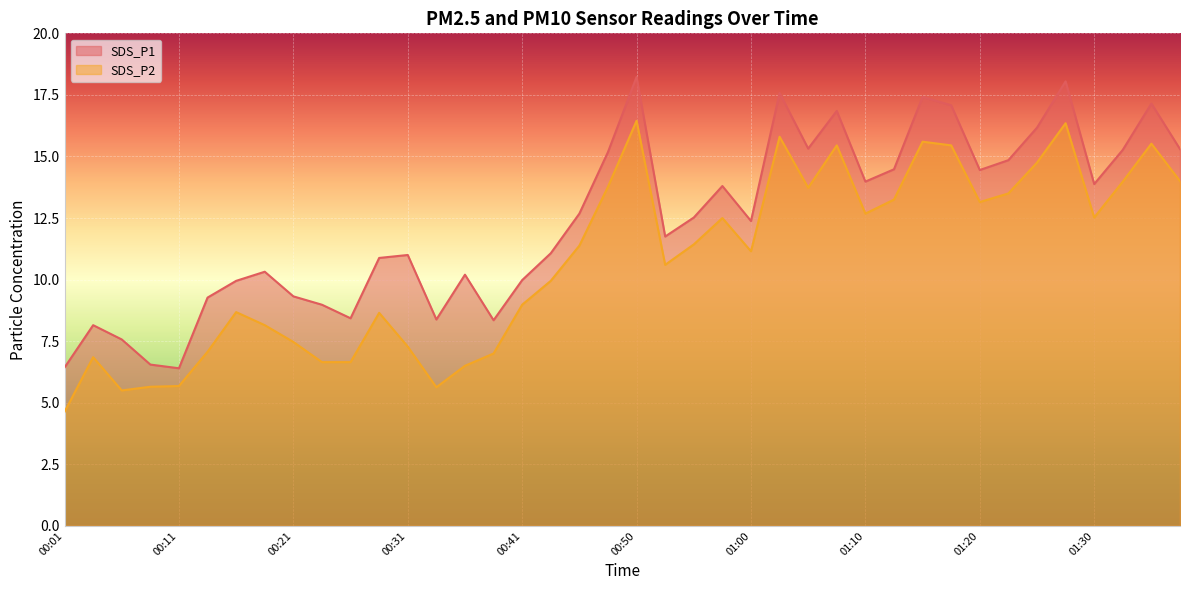

How many data points does each series have?

40